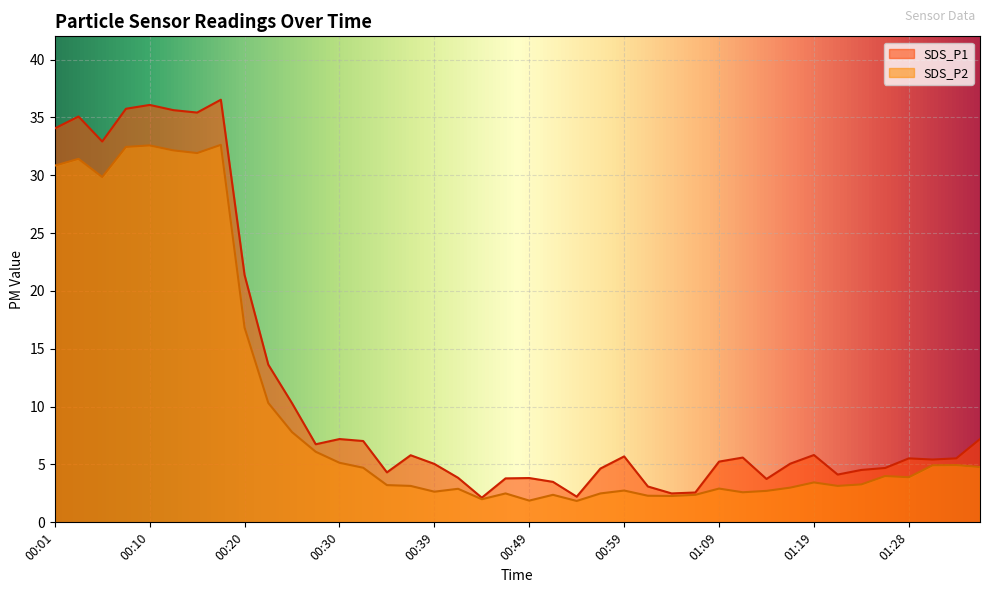

Reading right to left, what are all the values shown in this chart?

SDS_P1: 01:36=7.2	01:33=5.5	01:31=5.4	01:28=5.5	01:26=4.7	01:23=4.5	01:21=4.1	01:19=5.8	01:16=5.1	01:14=3.8	01:11=5.6	01:09=5.2	01:06=2.6	01:04=2.5	01:01=3.1	00:59=5.7	00:57=4.7	00:54=2.2	00:52=3.5	00:49=3.8	00:47=3.8	00:44=2.1	00:42=3.9	00:39=5.0	00:37=5.8	00:35=4.3	00:32=7.0	00:30=7.2	00:27=6.8	00:25=10.3	00:22=13.6	00:20=21.4	00:18=36.5	00:15=35.4	00:13=35.6	00:10=36.1	00:08=35.8	00:05=32.9	00:03=35.1	00:01=34.0
SDS_P2: 01:36=4.8	01:33=5.0	01:31=4.9	01:28=3.9	01:26=4.0	01:23=3.3	01:21=3.1	01:19=3.5	01:16=3.0	01:14=2.7	01:11=2.6	01:09=2.9	01:06=2.4	01:04=2.3	01:01=2.3	00:59=2.8	00:57=2.5	00:54=1.9	00:52=2.4	00:49=1.9	00:47=2.5	00:44=2.0	00:42=2.9	00:39=2.6	00:37=3.1	00:35=3.2	00:32=4.7	00:30=5.2	00:27=6.1	00:25=7.8	00:22=10.3	00:20=16.8	00:18=32.6	00:15=31.9	00:13=32.1	00:10=32.6	00:08=32.5	00:05=29.9	00:03=31.4	00:01=30.8